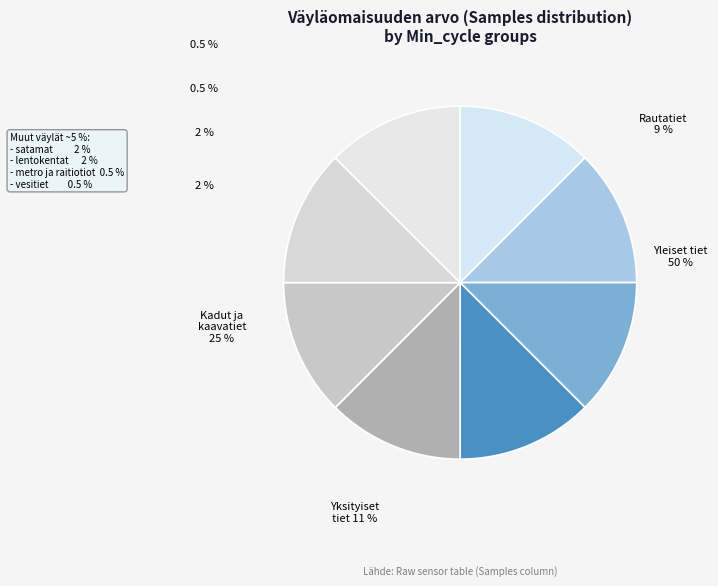

To the nearest percent, what is the average slice percentage?

12%